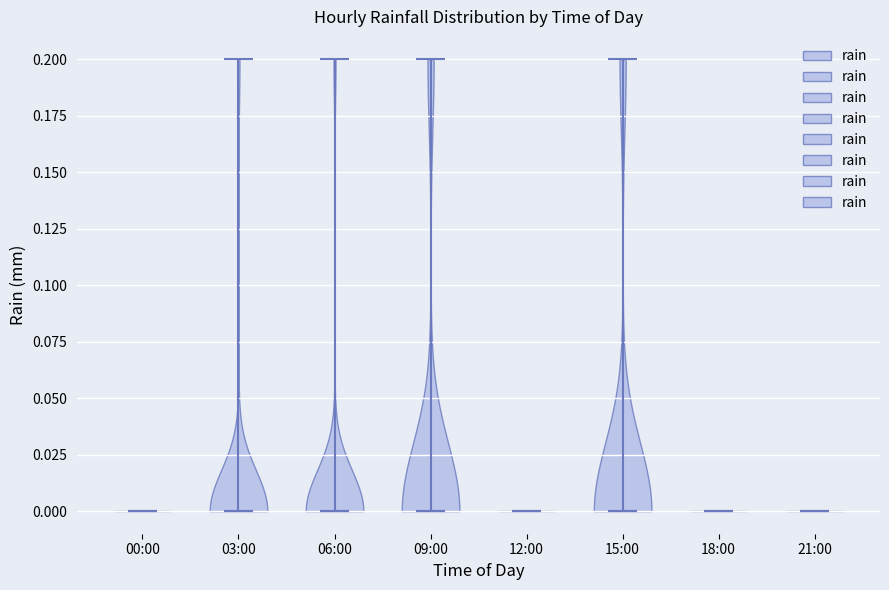

Where does the median line of the violin for 12:00 sit on the y-axis? The values are not printed on the chart, so give them approximately, as read against the axis.

0.0